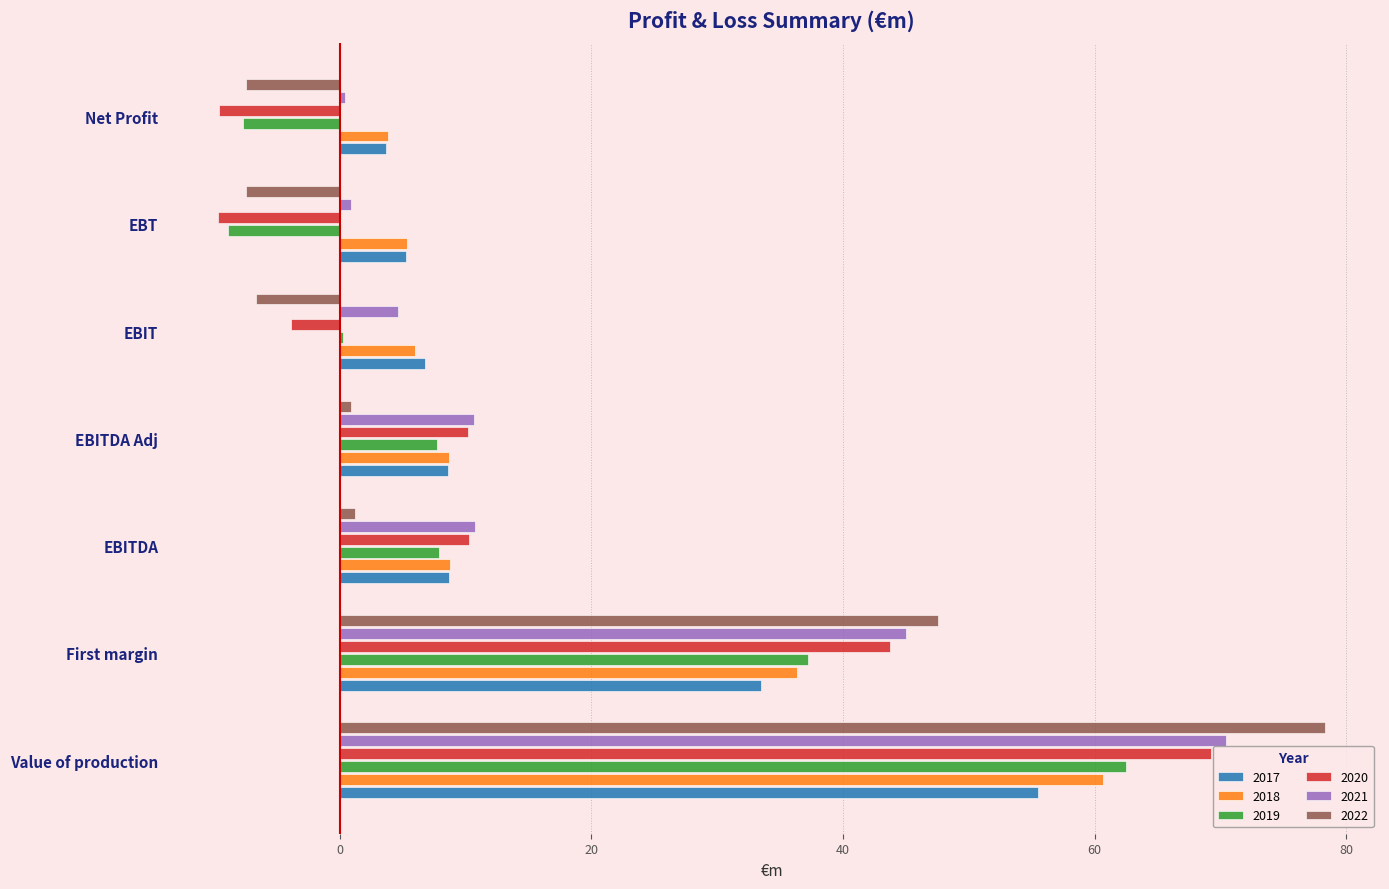

Is it true that 2020 equals -16.7 at Net Profit?

False